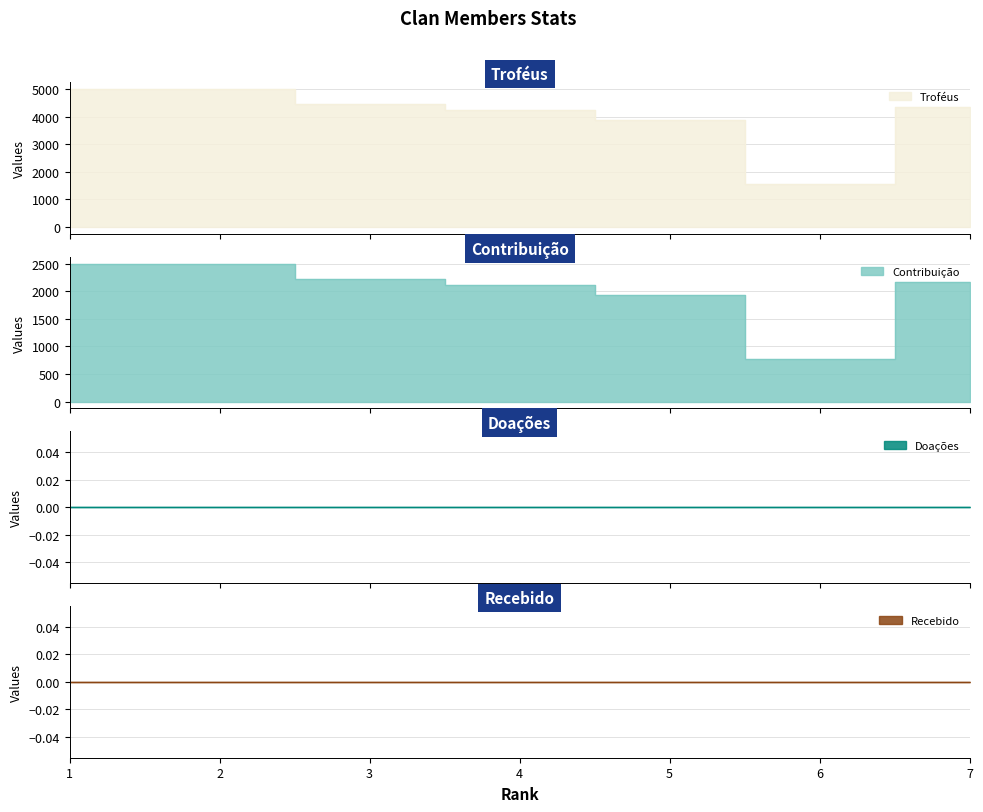

Which series has the largest range (max minus min)?

Troféus